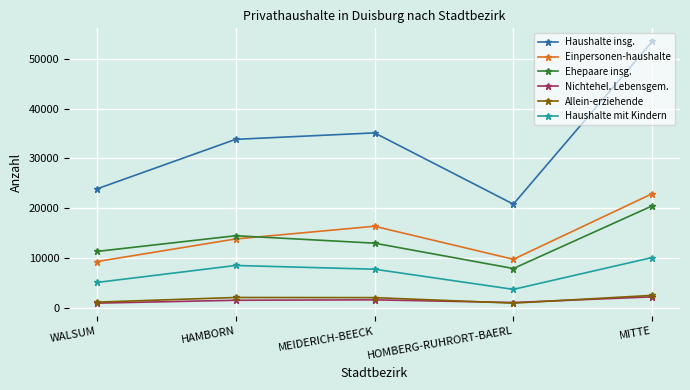

What is the label of the 3rd point from the right?

MEIDERICH-BEECK